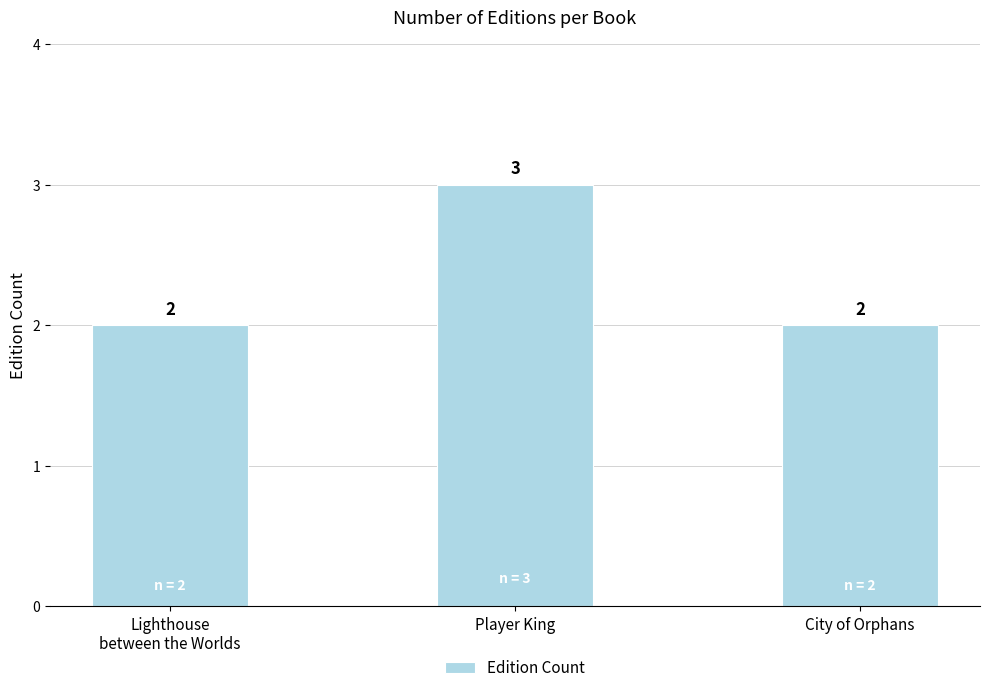

What is the label of the 2nd bar from the left?

Player King